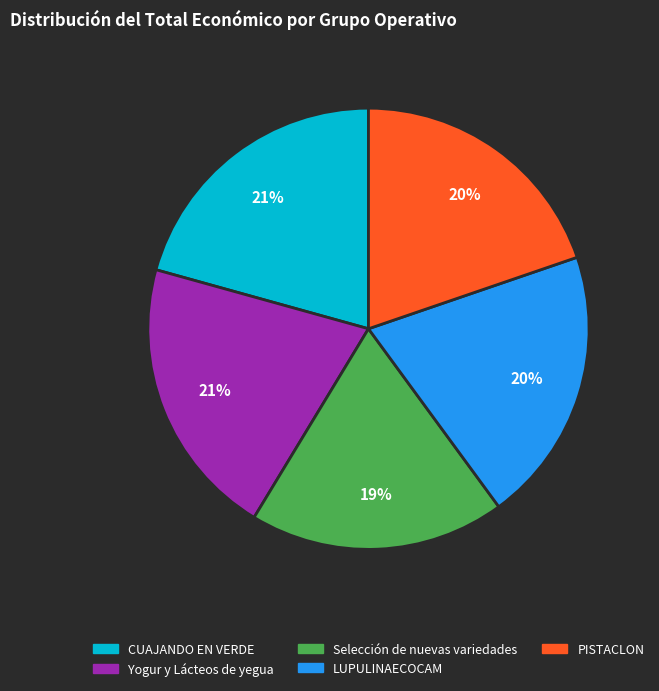

Count the number of slices in the pie.

5